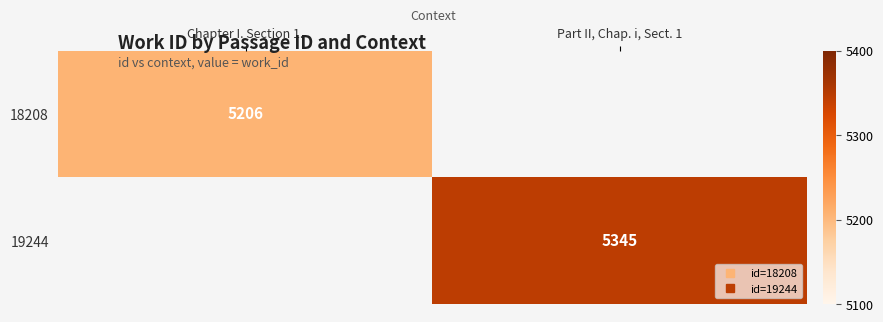

Read the 18208 value at Chapter I. Section 1..

5206.0